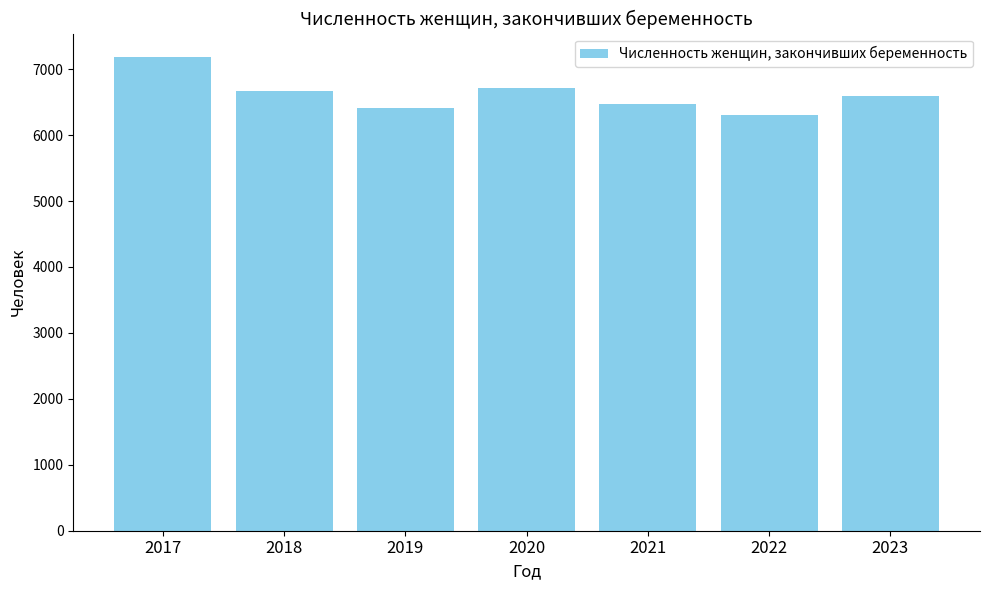

What is the sum of all values?

46342